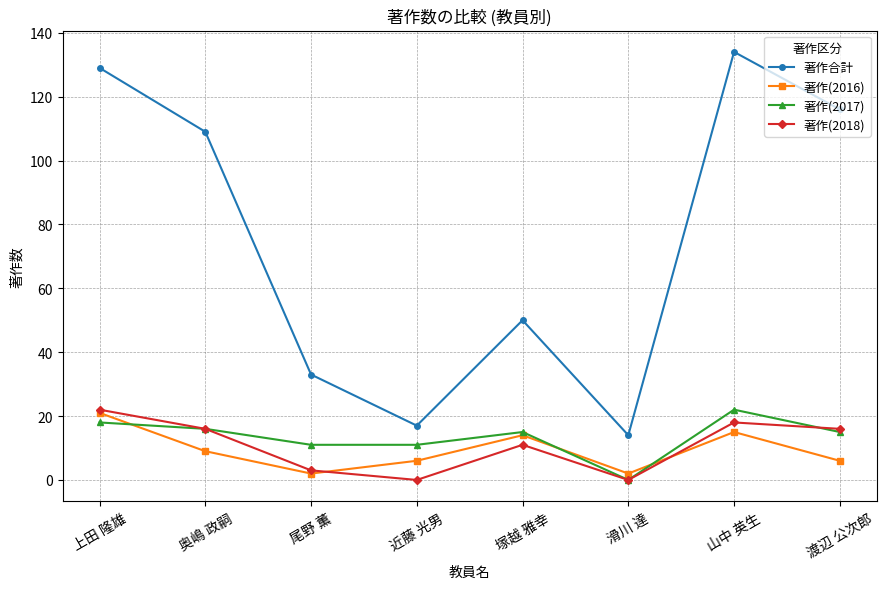

Which series has the largest total across all categories?

著作合計